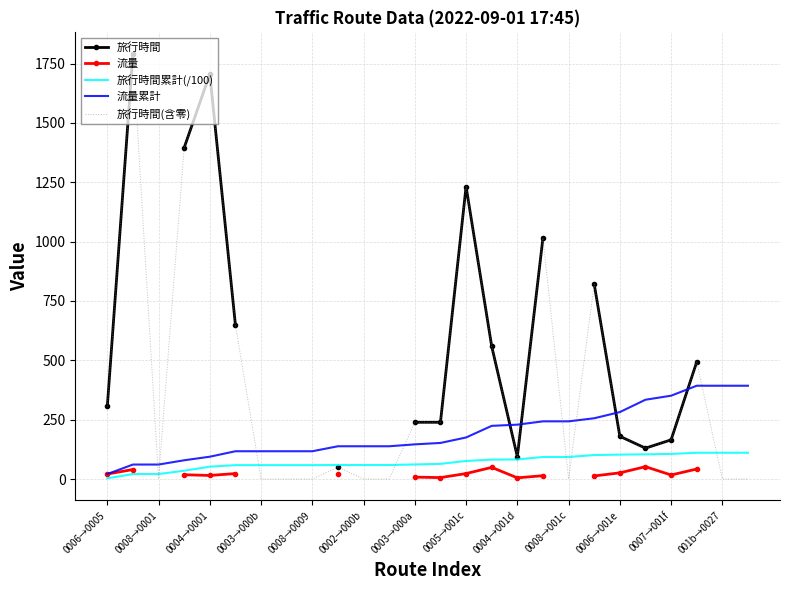

How many intersections are there between 旅行時間(含零) and 流量累計?

11